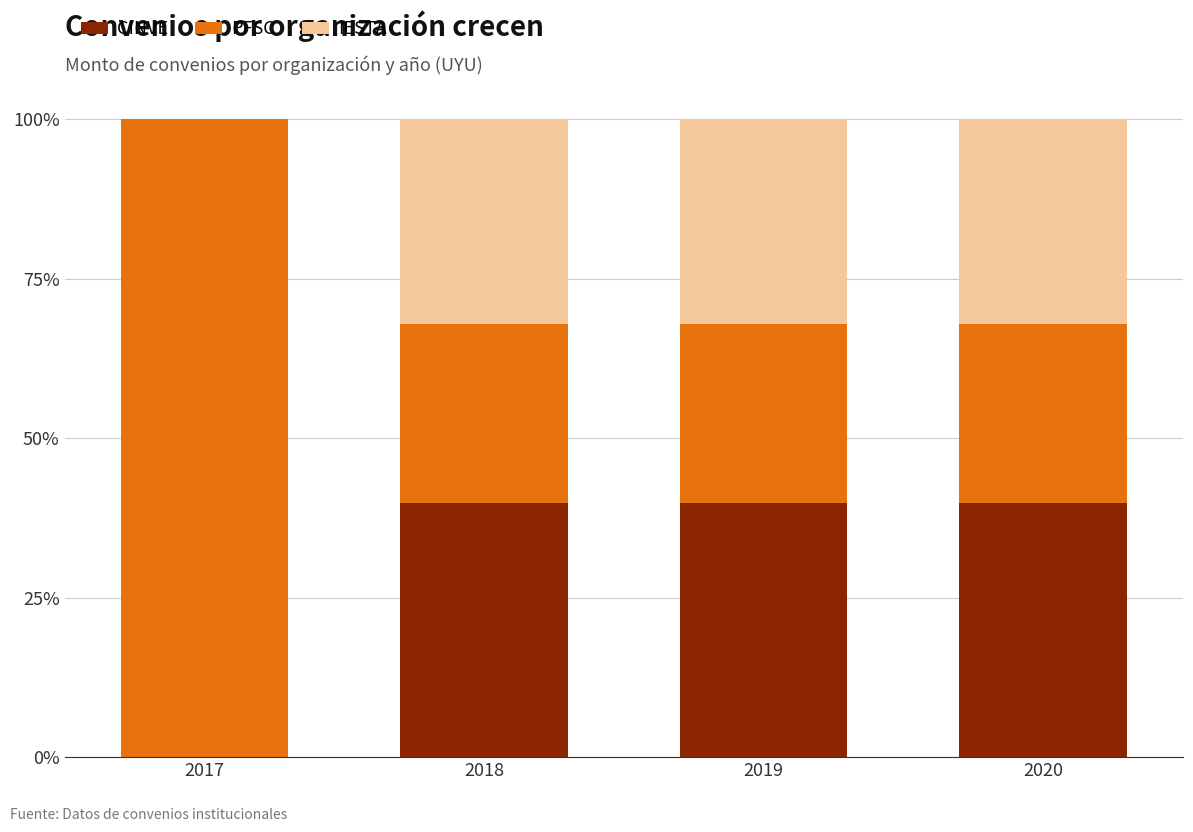

What is the total value across all series at 2018?

100.0